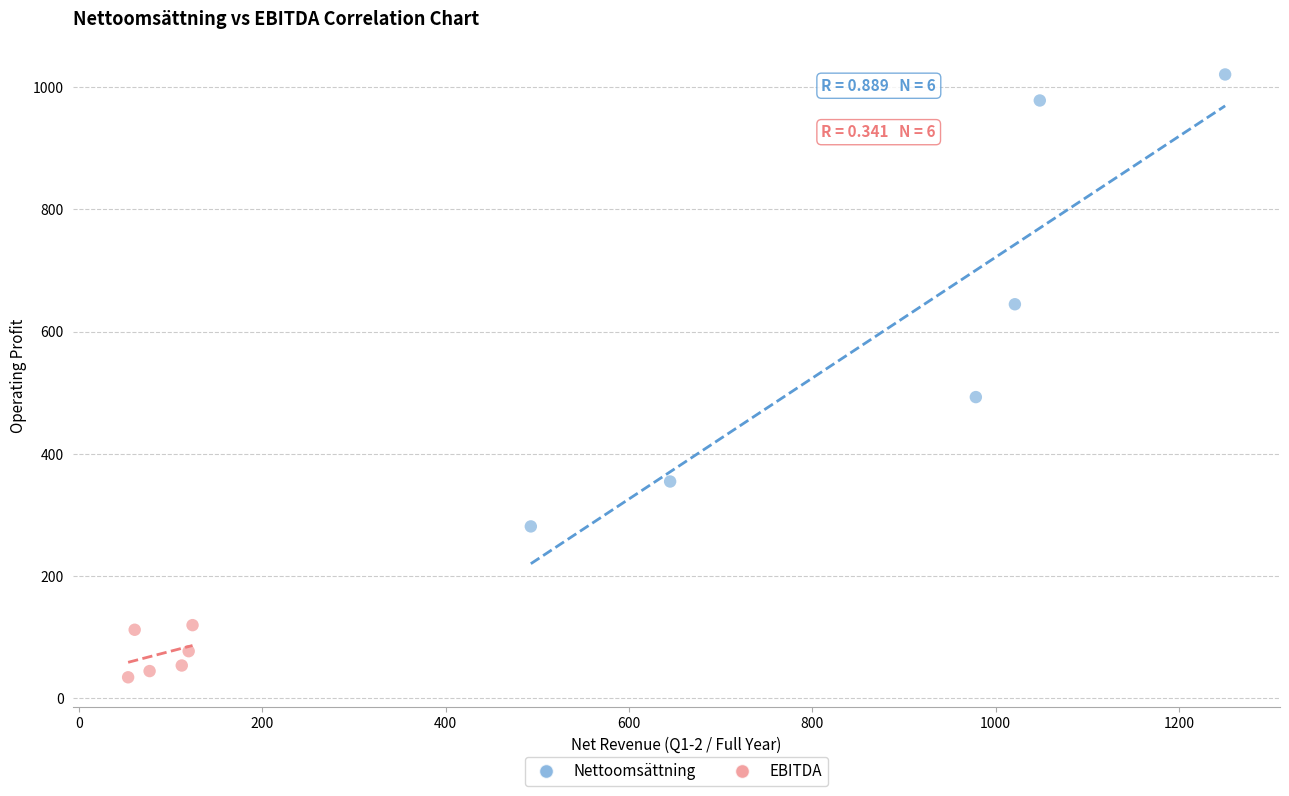

Which series contains the highest Y value?

Nettoomsättning